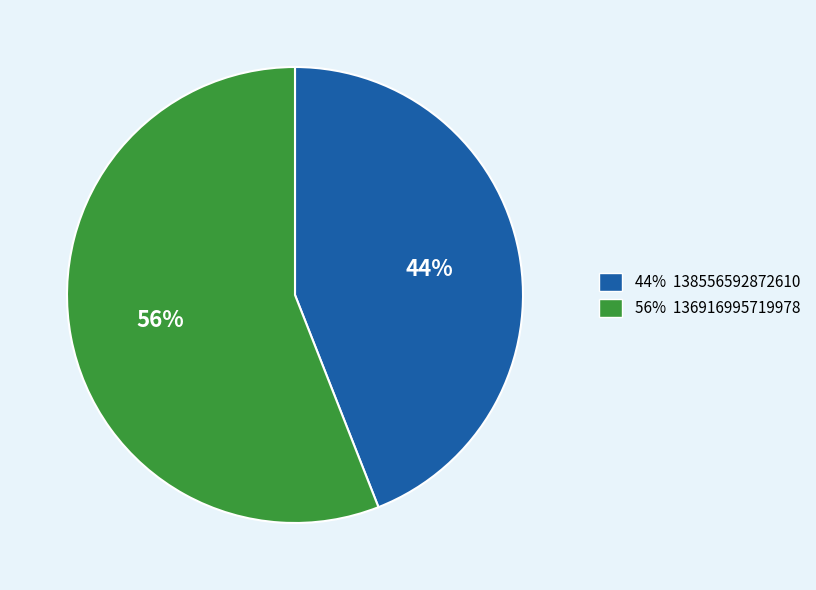

To the nearest percent, what is the average slice percentage?

50%